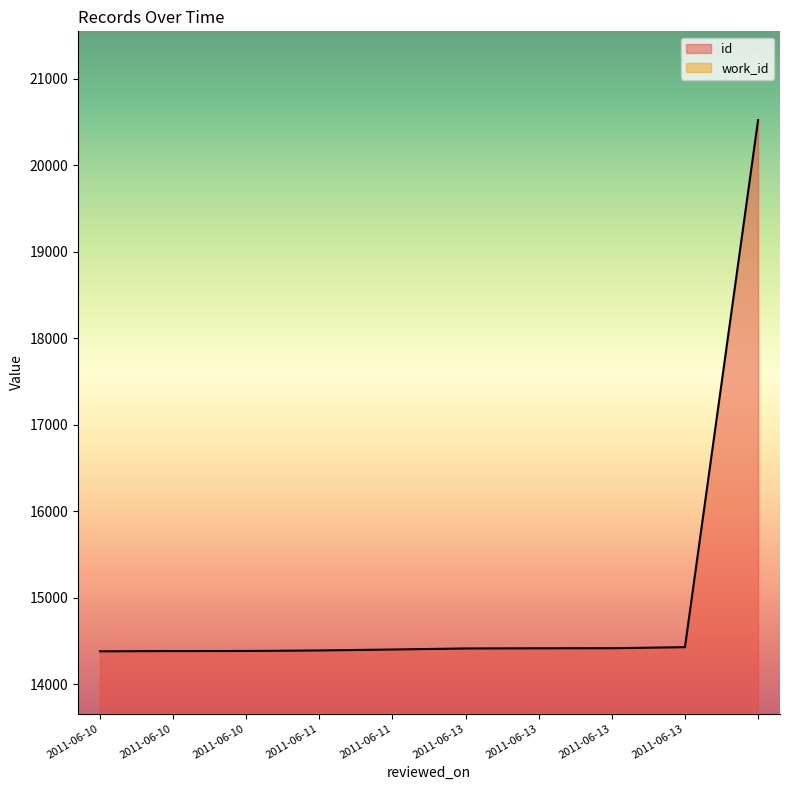

What is the value of the id point at the 1st from the left?

14383.0